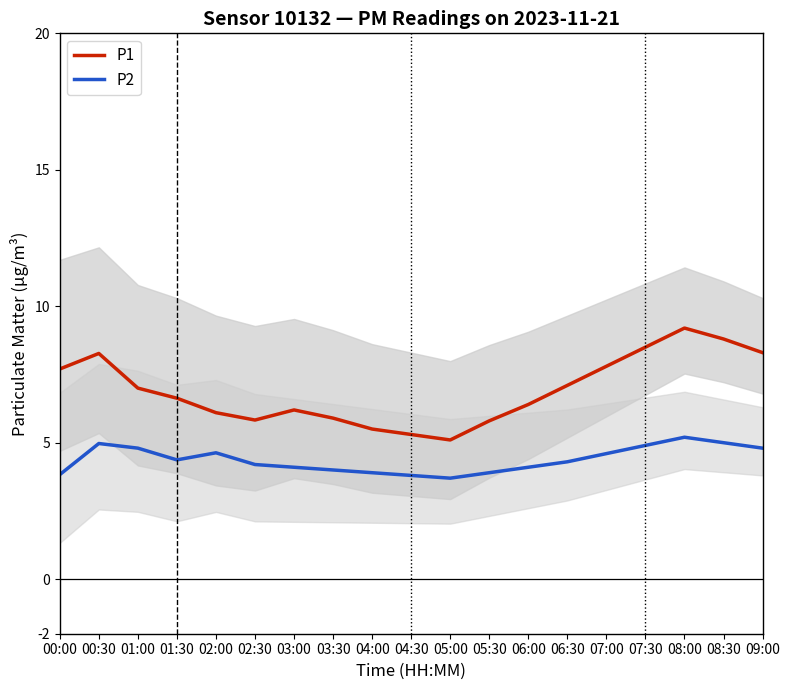

What is the label of the 16th point from the right?

01:30